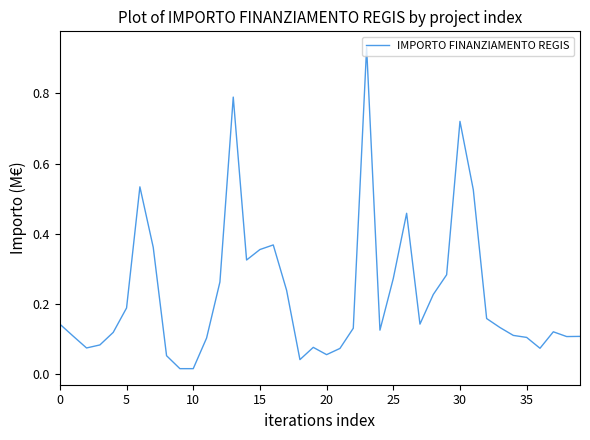

True or false: the data shows 0.3 at 5.

False